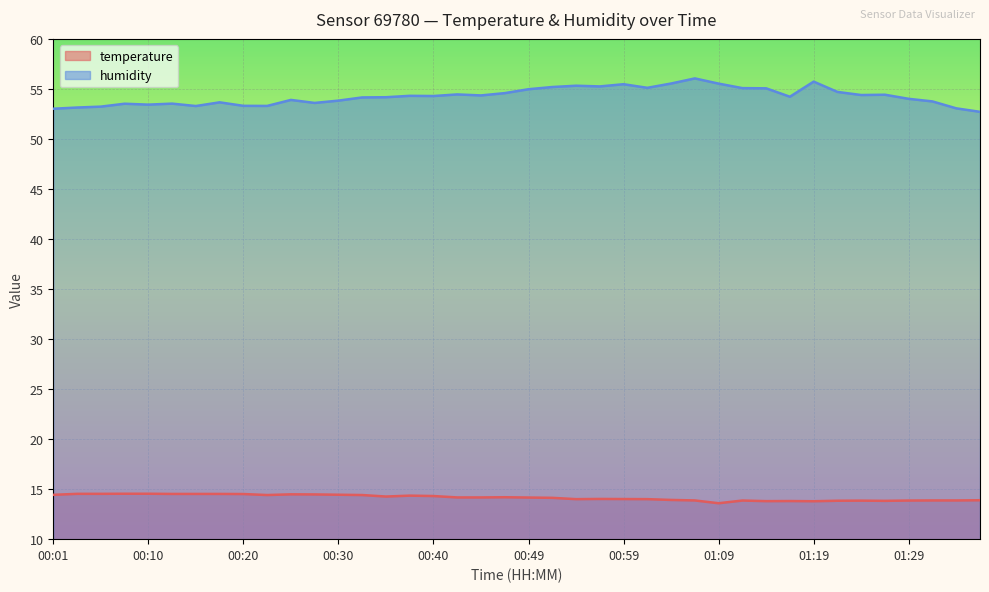

At which label is humidity closest to 54?

01:29